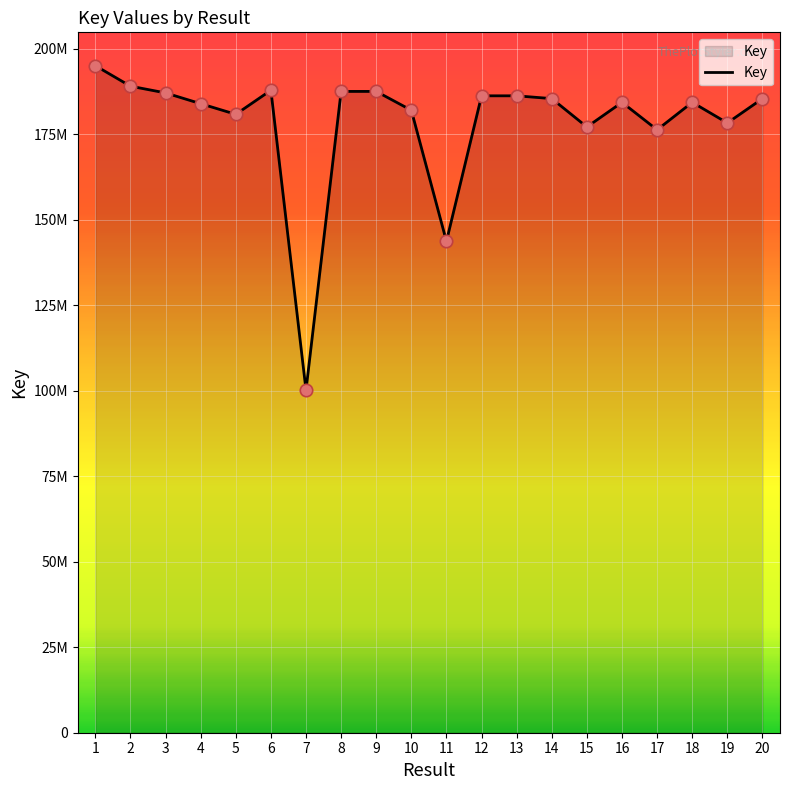

What is the change in value from 3 to 19?

-8790632